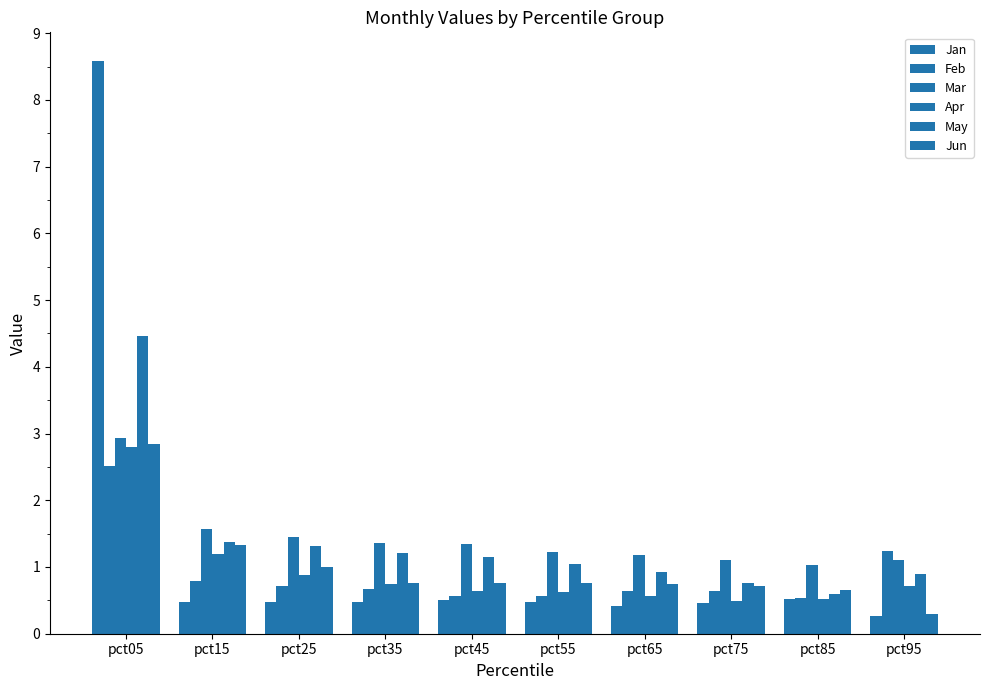

What is the minimum value for Feb?

0.5